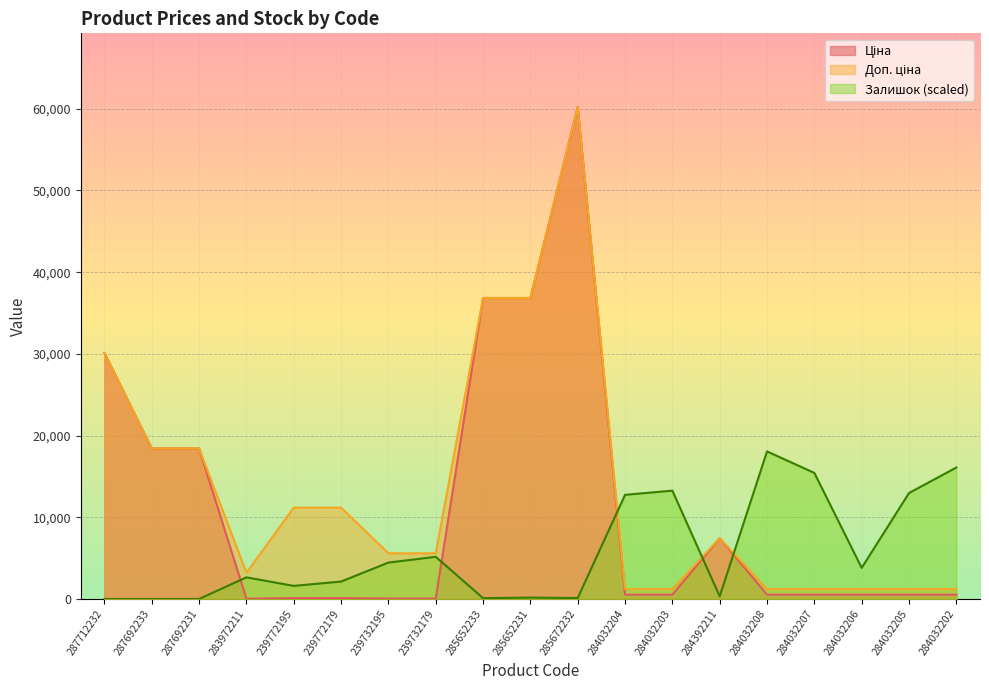

Where is the first local minimum for Доп. ціна?

283972211